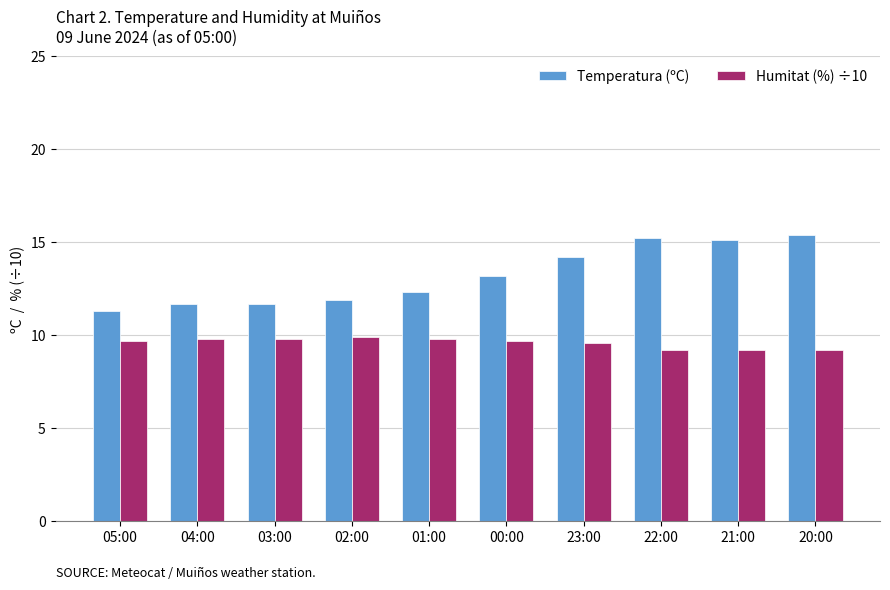

What is the spread (max minus min) of values at 21:00?

5.9